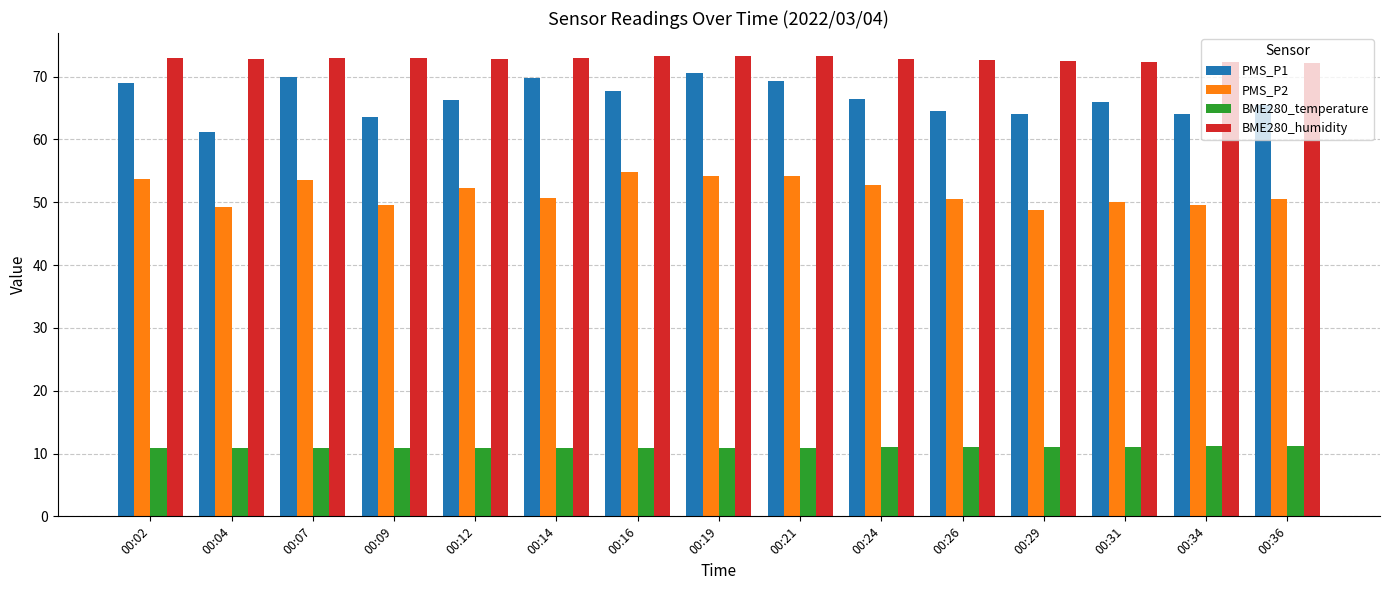

At how many categories does at least one series exceed 16?

15